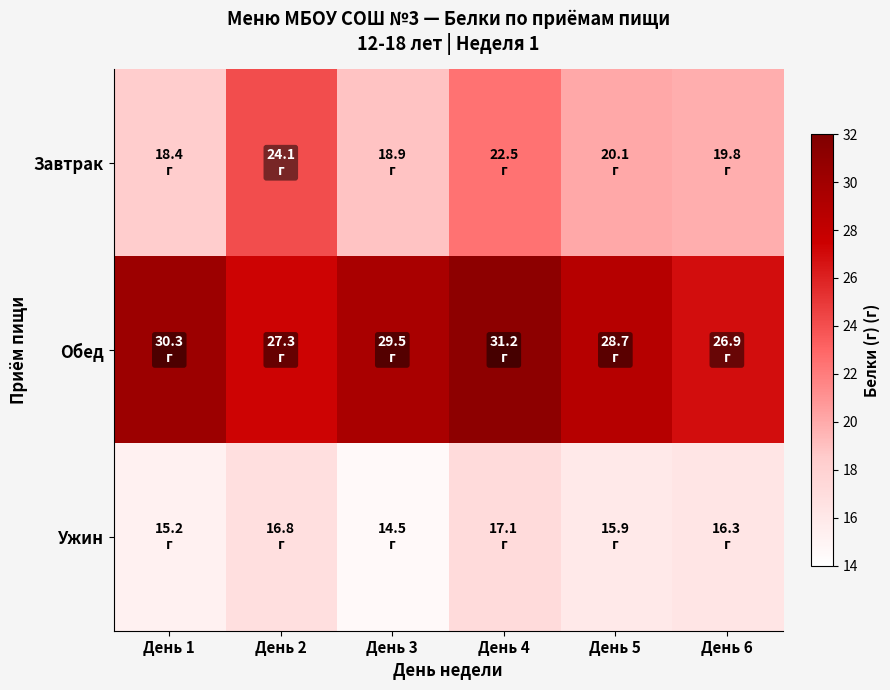

How many categories are shown in the chart?

6